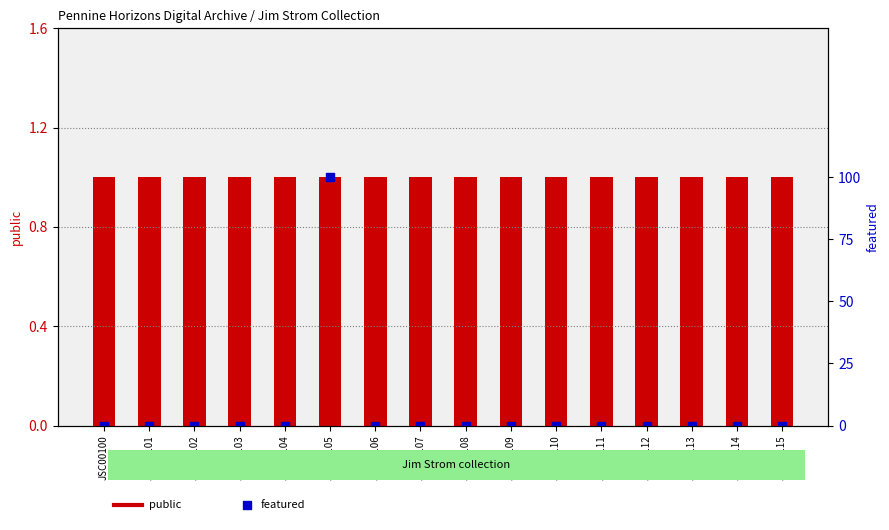

What are all the series names shown in the legend?

public, featured